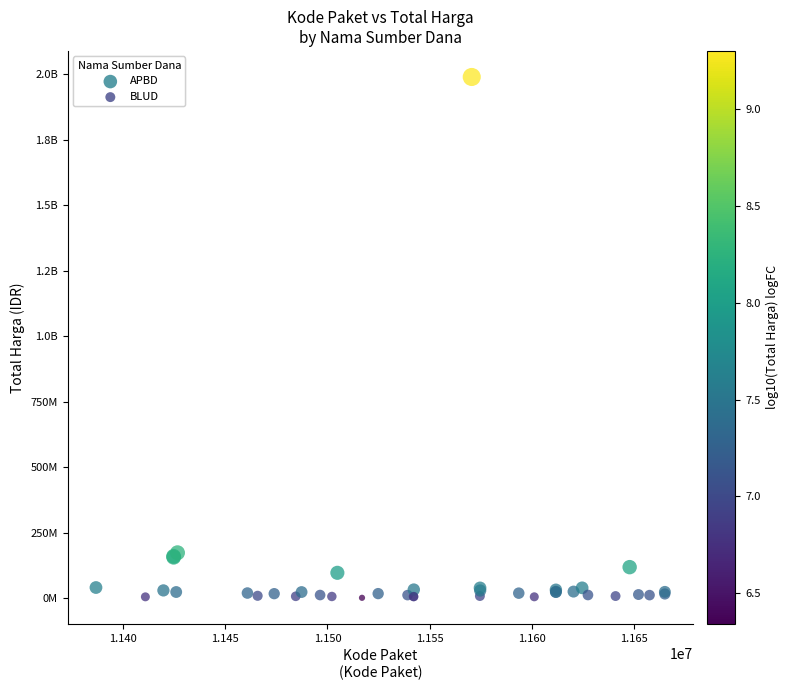

What are all the series names shown in the legend?

APBD, BLUD